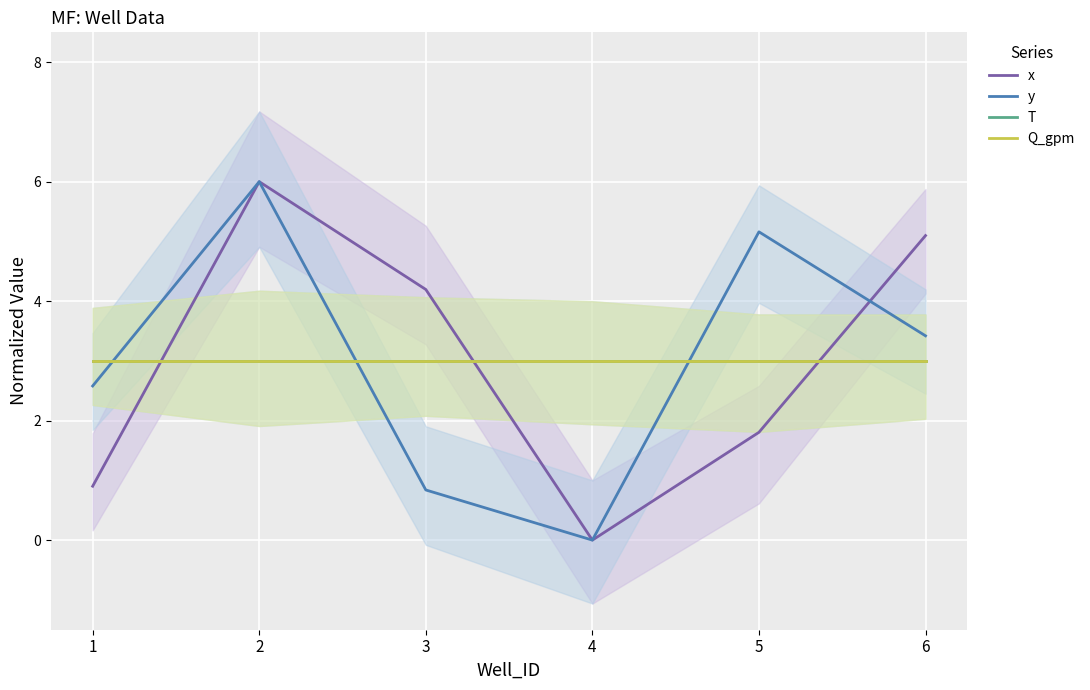

What is the sum of all T values?

18.0